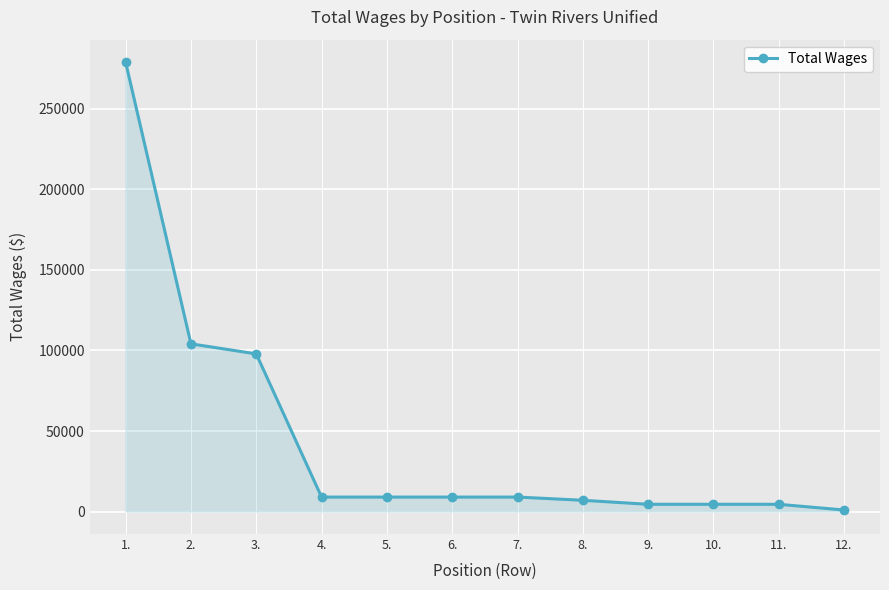

What is the average value?

44877